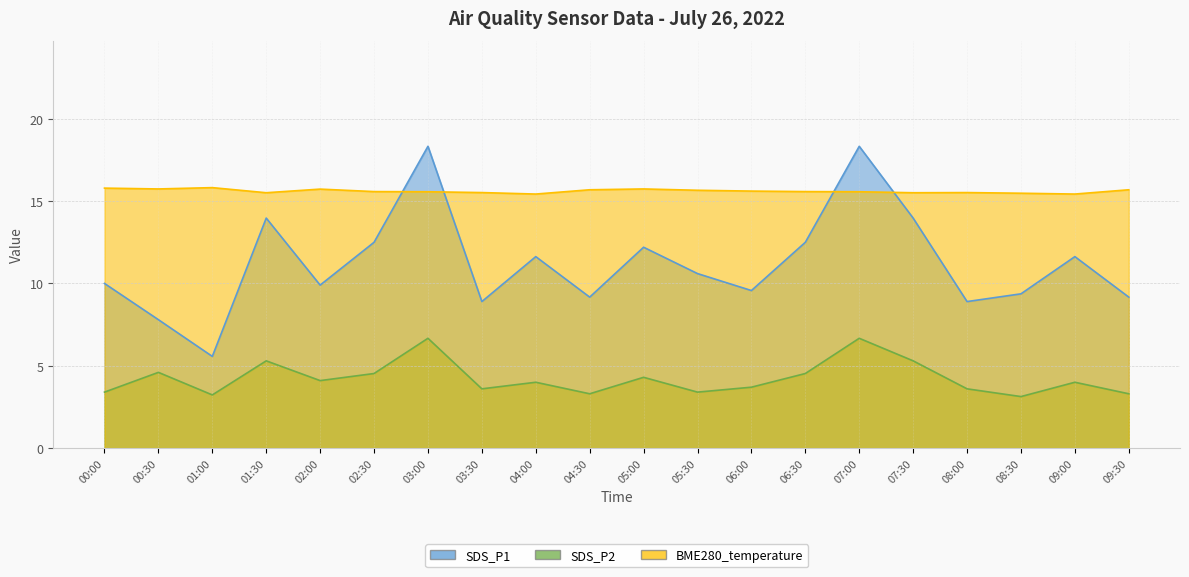

True or false: BME280_temperature and SDS_P2 intersect in this chart.

False